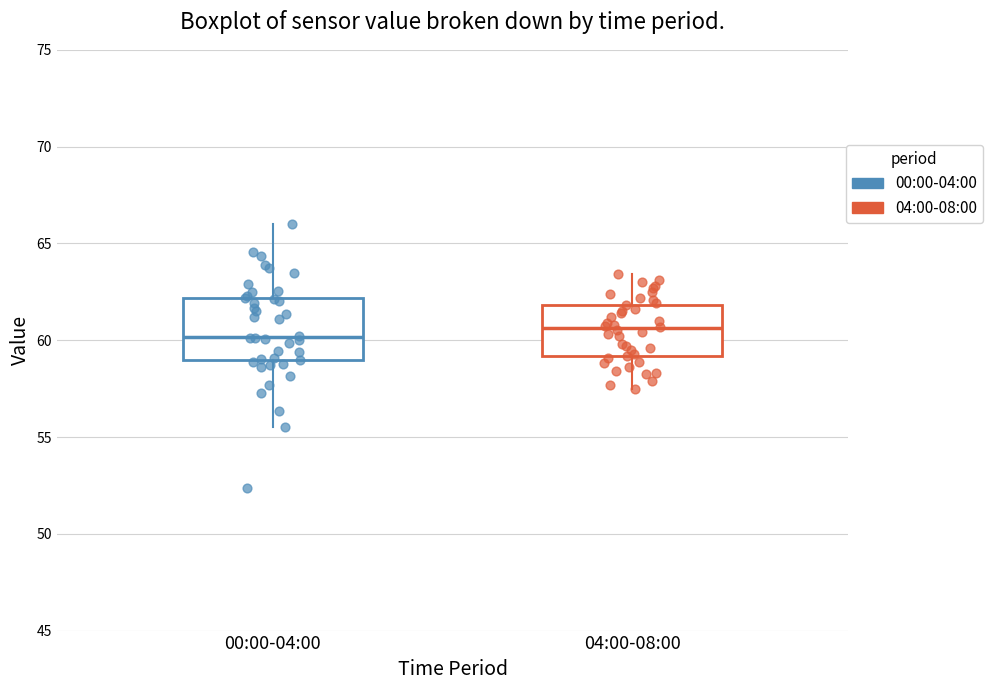

Where is the upper edge of the box for 00:00-04:00 on the y-axis? The values are not printed on the chart, so give them approximately, as read against the axis.

62.0